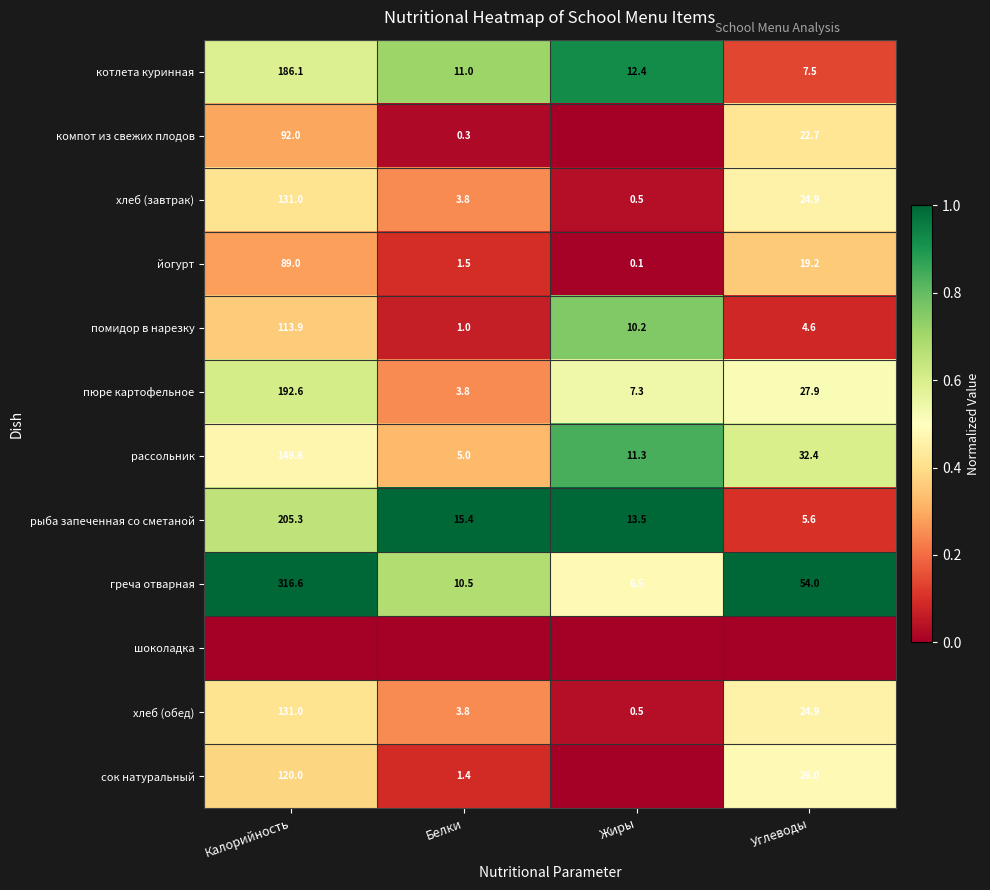

True or false: хлеб (обед) has a value of 24.9 at Углеводы.

True